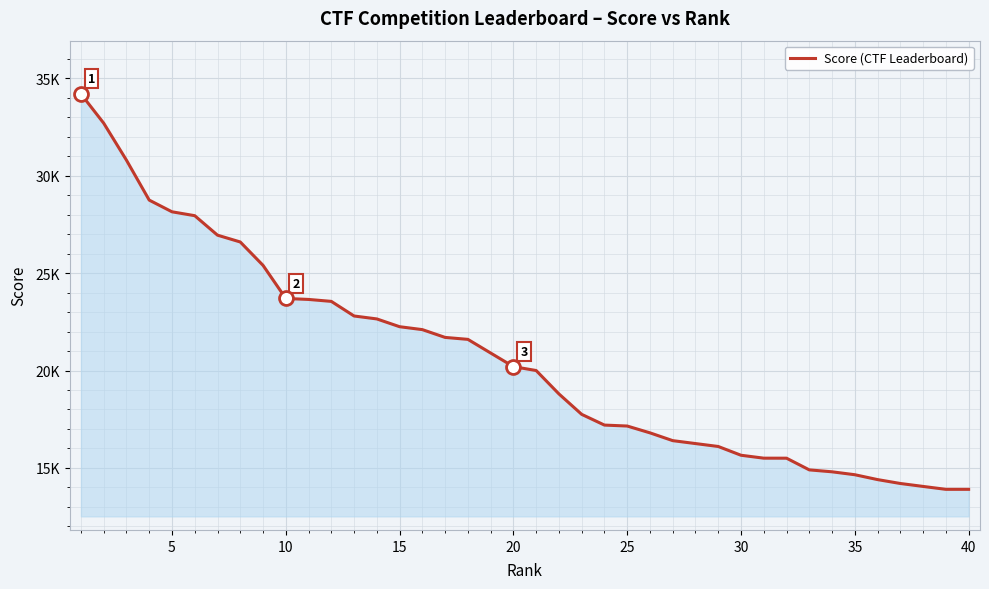

Does the chart have visible grid lines?

Yes